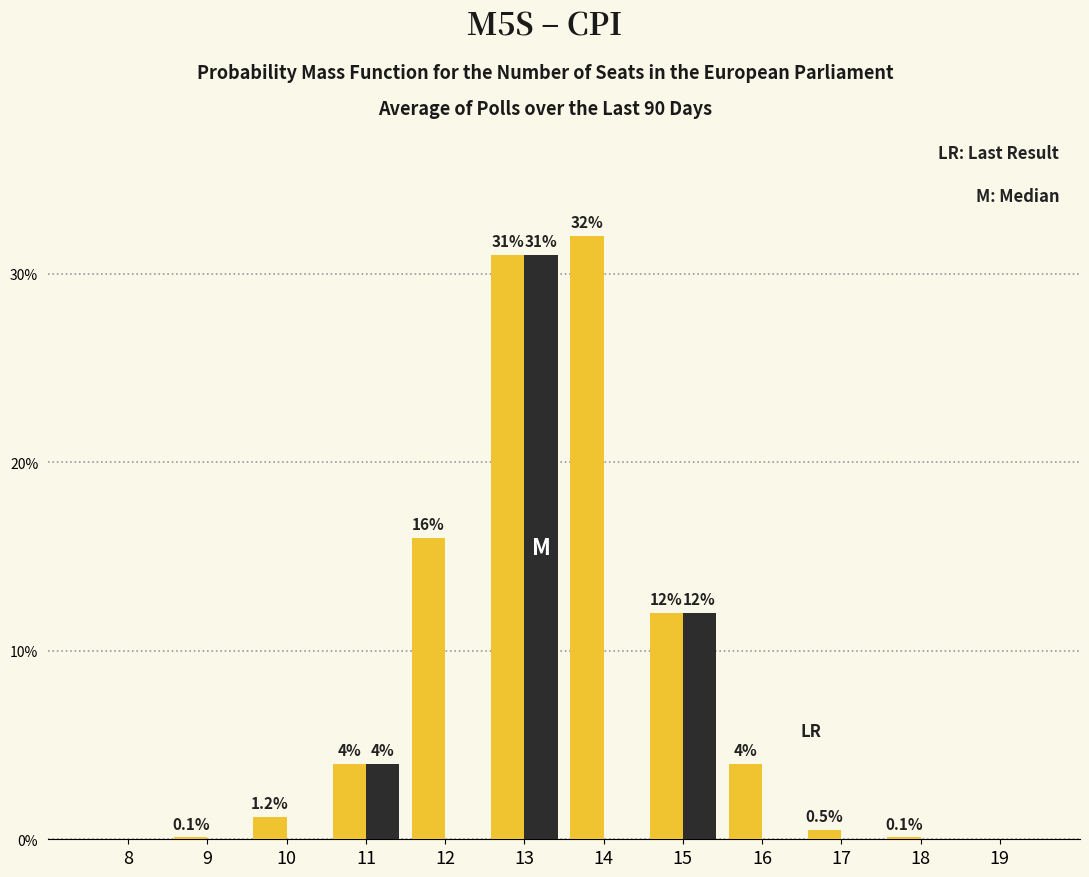

At which category is the sum across all series the highest?

13